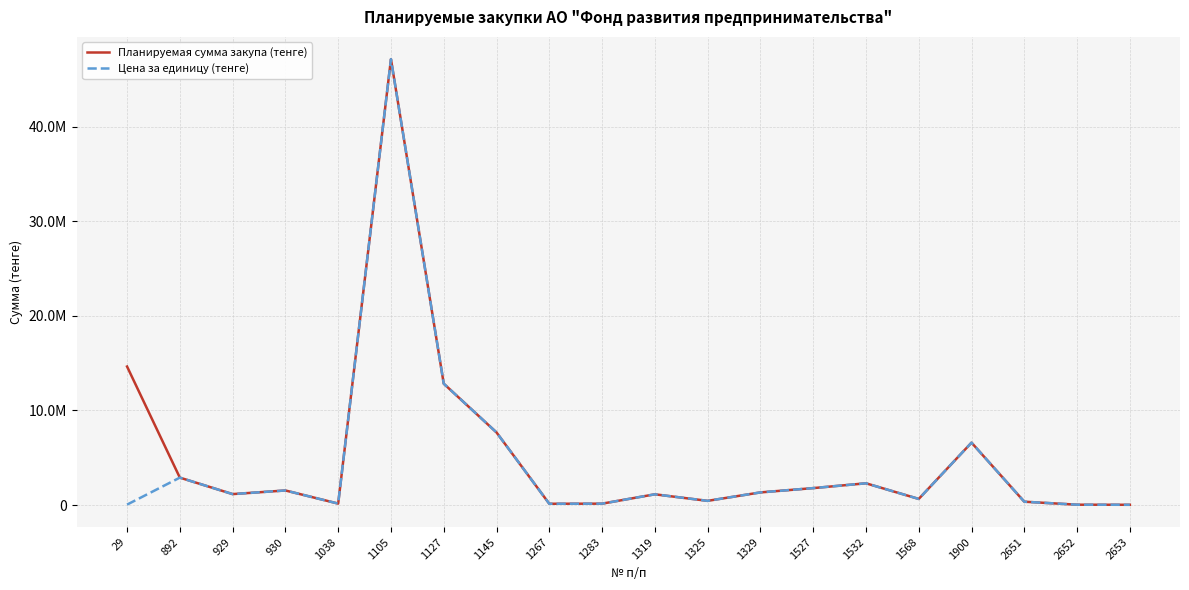

Is this an area chart (filled region under the line)?

No